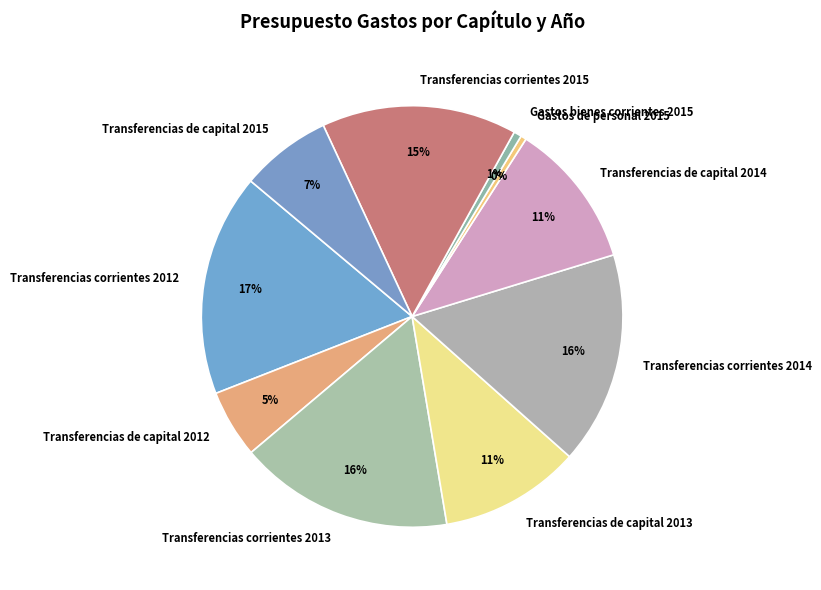

Is the sum of Transferencias de capital 2014 and Gastos bienes corrientes 2015 greater than half?

No